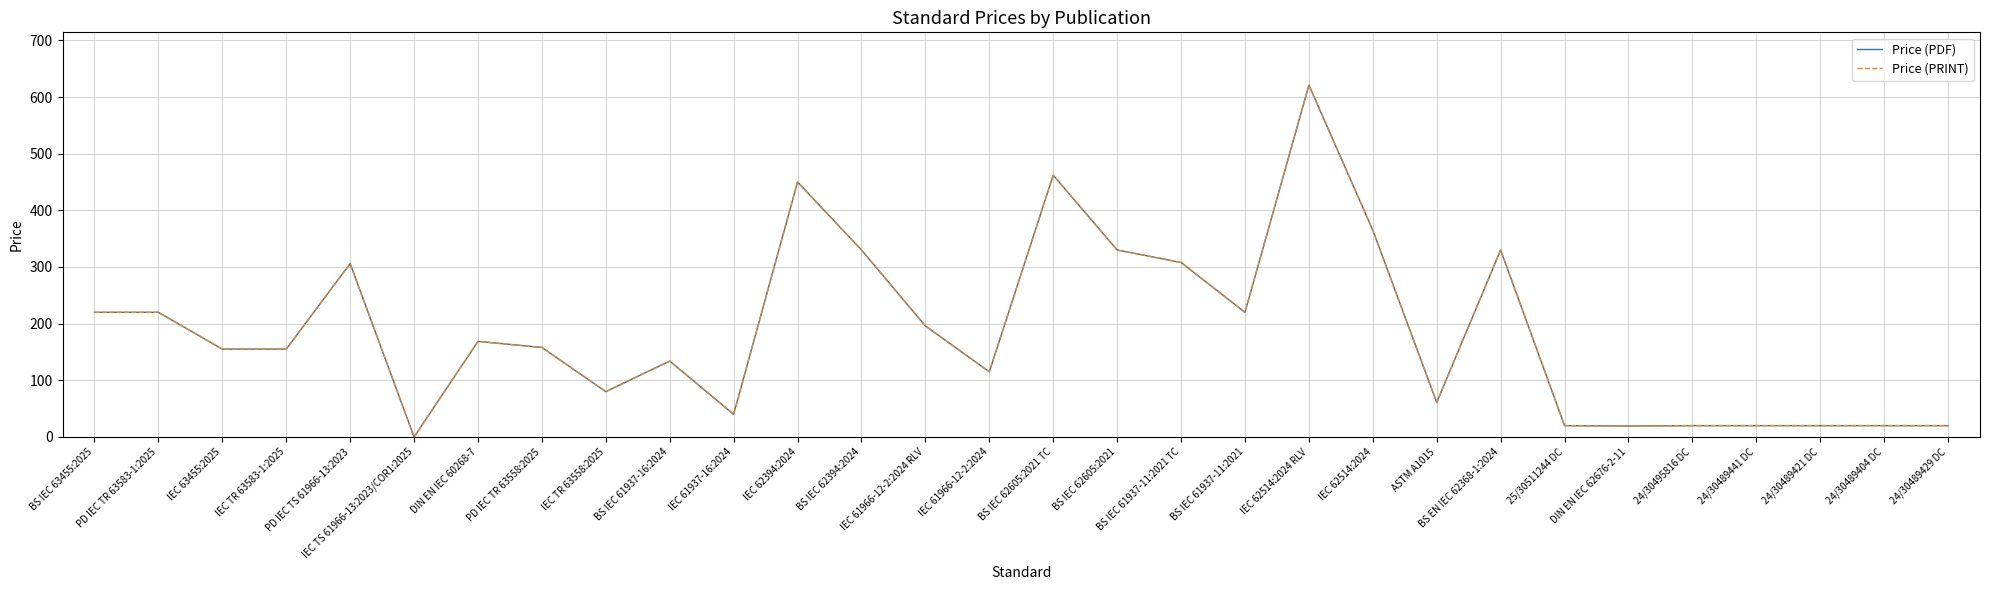

Reading right to left, what are all the values shown in this chart?

Price (PDF): 24/30489429 DC=20.0	24/30489404 DC=20.0	24/30489421 DC=20.0	24/30489441 DC=20.0	24/30495816 DC=20.0	DIN EN IEC 62676-2-11=19.3	25/30511244 DC=20.0	BS EN IEC 62368-1:2024=330.0	ASTM A1015=61.0	IEC 62514:2024=365.0	IEC 62514:2024 RLV=621.0	BS IEC 61937-11:2021=220.0	BS IEC 61937-11:2021 TC=308.0	BS IEC 62605:2021=330.0	BS IEC 62605:2021 TC=462.0	IEC 61966-12-2:2024=115.0	IEC 61966-12-2:2024 RLV=196.0	BS IEC 62394:2024=330.0	IEC 62394:2024=450.0	IEC 61937-16:2024=40.0	BS IEC 61937-16:2024=134.0	IEC TR 63558:2025=80.0	PD IEC TR 63558:2025=158.0	DIN EN IEC 60268-7=168.7	IEC TS 61966-13:2023/COR1:2025=0.0	PD IEC TS 61966-13:2023=306.0	IEC TR 63583-1:2025=155.0	IEC 63455:2025=155.0	PD IEC TR 63583-1:2025=220.0	BS IEC 63455:2025=220.0
Price (PRINT): 24/30489429 DC=20.0	24/30489404 DC=20.0	24/30489421 DC=20.0	24/30489441 DC=20.0	24/30495816 DC=20.0	DIN EN IEC 62676-2-11=19.3	25/30511244 DC=20.0	BS EN IEC 62368-1:2024=330.0	ASTM A1015=61.0	IEC 62514:2024=365.0	IEC 62514:2024 RLV=621.0	BS IEC 61937-11:2021=220.0	BS IEC 61937-11:2021 TC=308.0	BS IEC 62605:2021=330.0	BS IEC 62605:2021 TC=462.0	IEC 61966-12-2:2024=115.0	IEC 61966-12-2:2024 RLV=196.0	BS IEC 62394:2024=330.0	IEC 62394:2024=450.0	IEC 61937-16:2024=40.0	BS IEC 61937-16:2024=134.0	IEC TR 63558:2025=80.0	PD IEC TR 63558:2025=158.0	DIN EN IEC 60268-7=168.7	IEC TS 61966-13:2023/COR1:2025=0.0	PD IEC TS 61966-13:2023=306.0	IEC TR 63583-1:2025=155.0	IEC 63455:2025=155.0	PD IEC TR 63583-1:2025=220.0	BS IEC 63455:2025=220.0